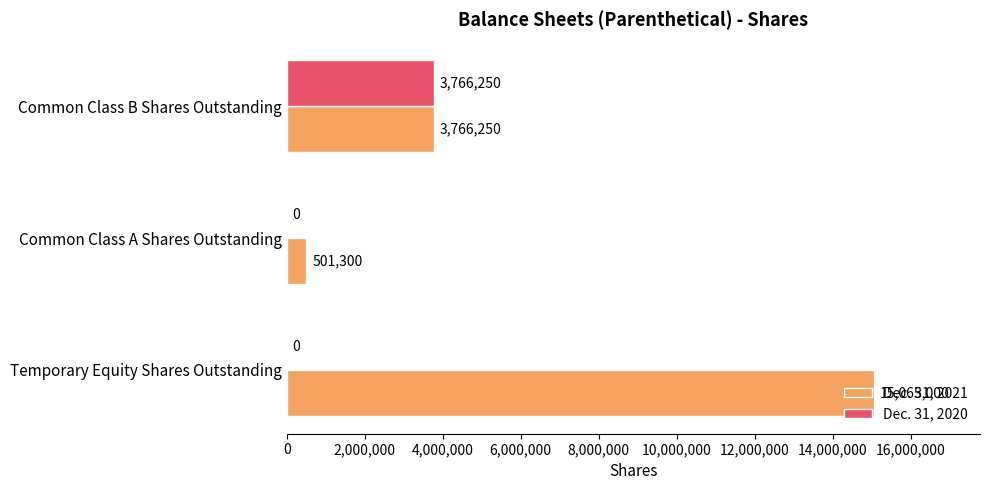

What is the highest value of the Dec. 31, 2021 series?

15065000